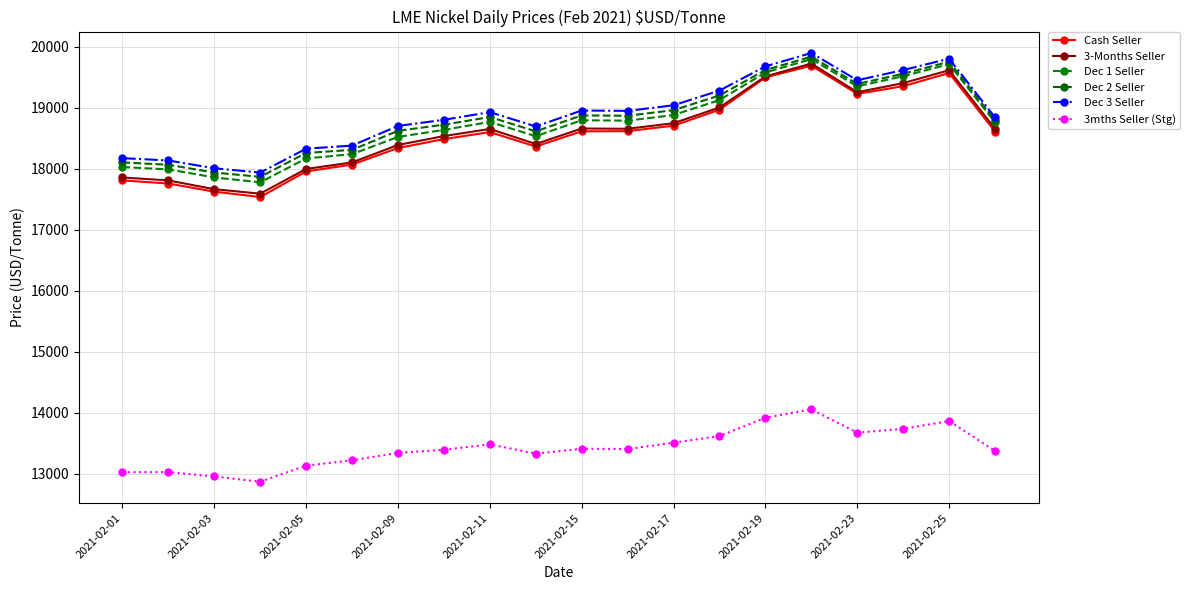

At how many categories does at least one series exceed 14724?

20